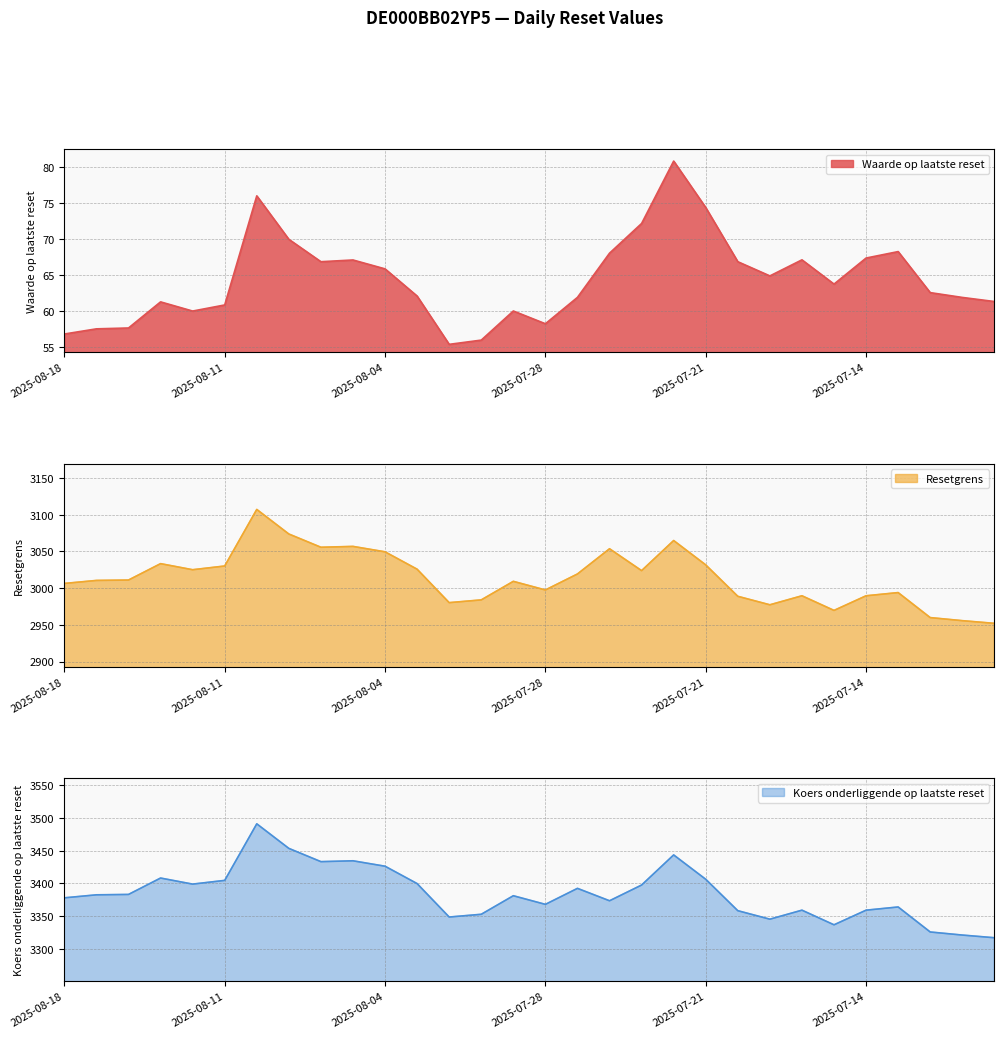

How many data points in Koers onderliggende op laatste reset are less than 3382?

15